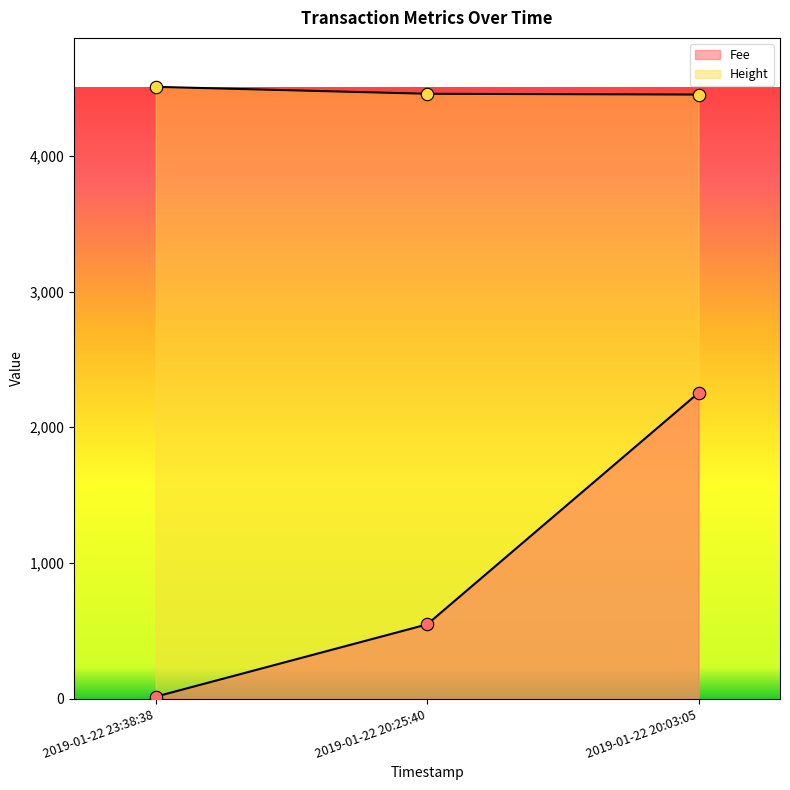

Which series contains the lowest Y value?

Fee